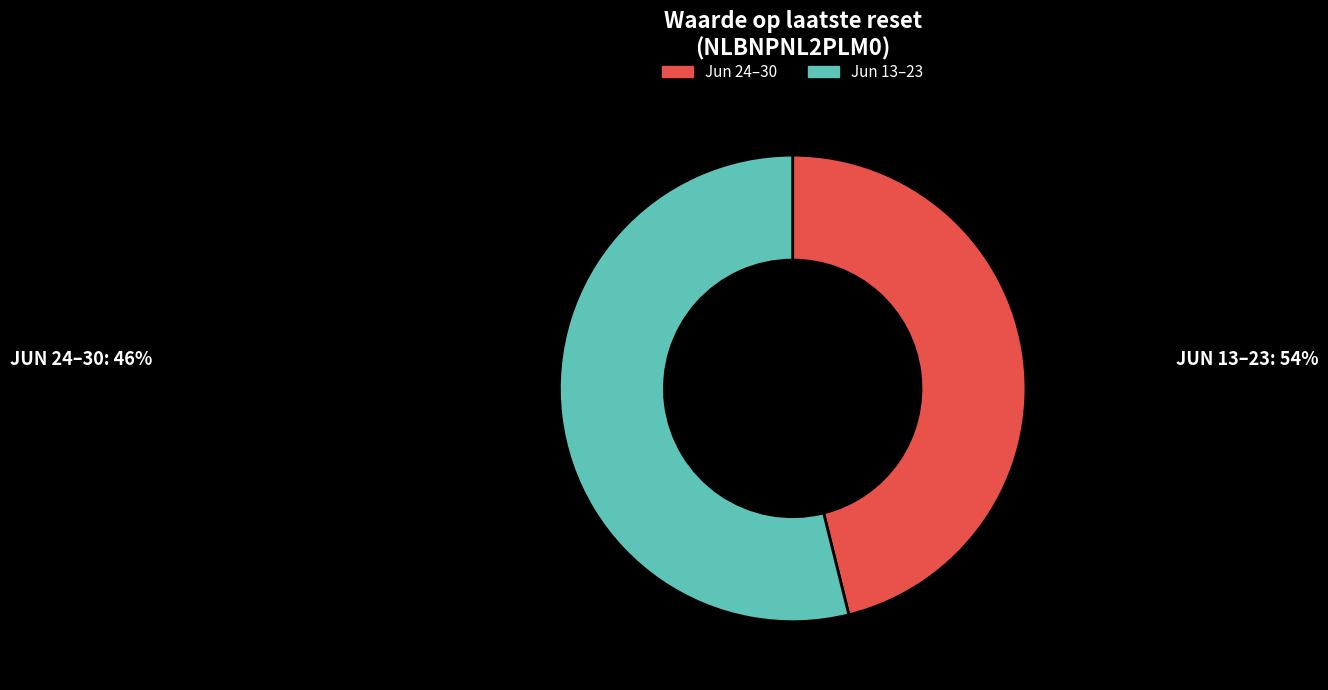

Which has a higher value, Jun 24–30 or Jun 13–23?

Jun 13–23